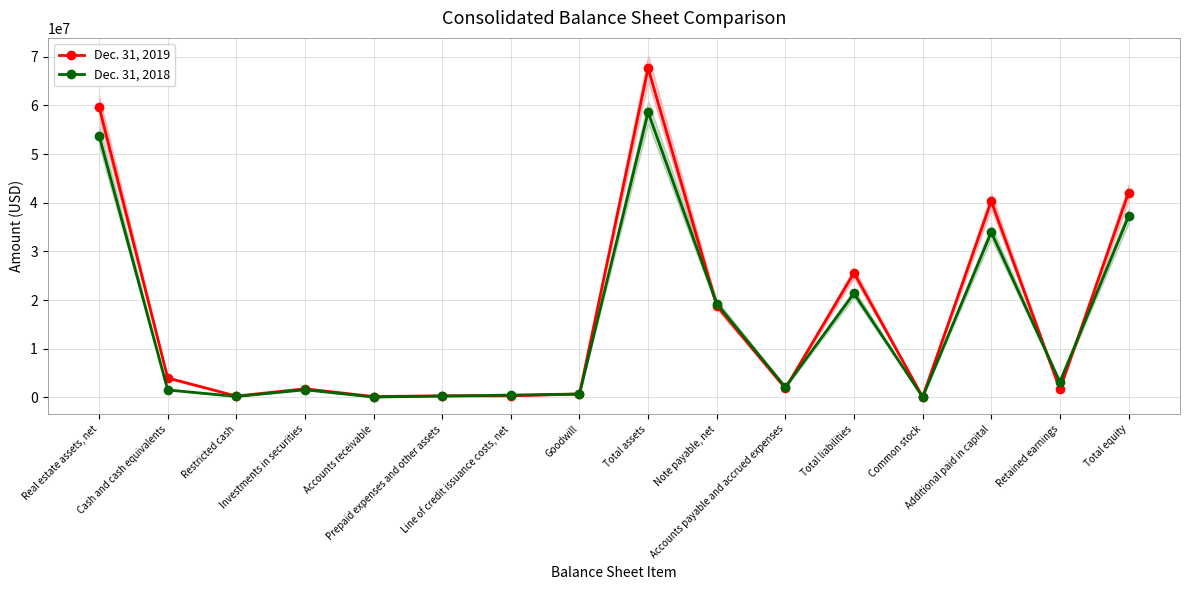

Is the value of Dec. 31, 2018 at Accounts receivable greater than the value of Dec. 31, 2019 at Line of credit issuance costs, net?

No